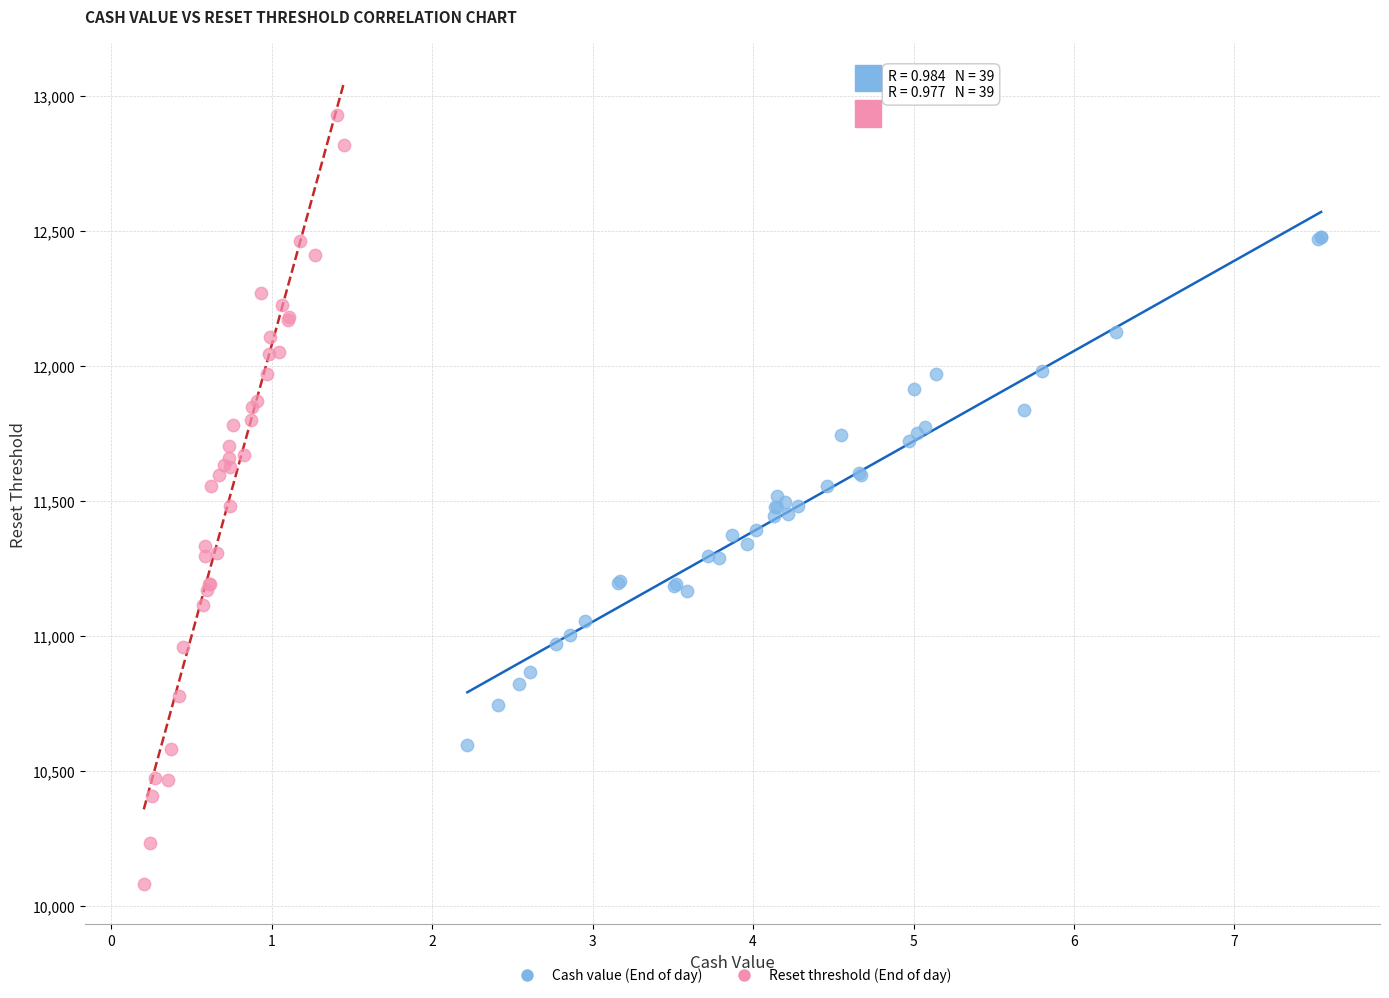

Which series reaches the minimum Y coordinate?

Reset threshold (End of day)